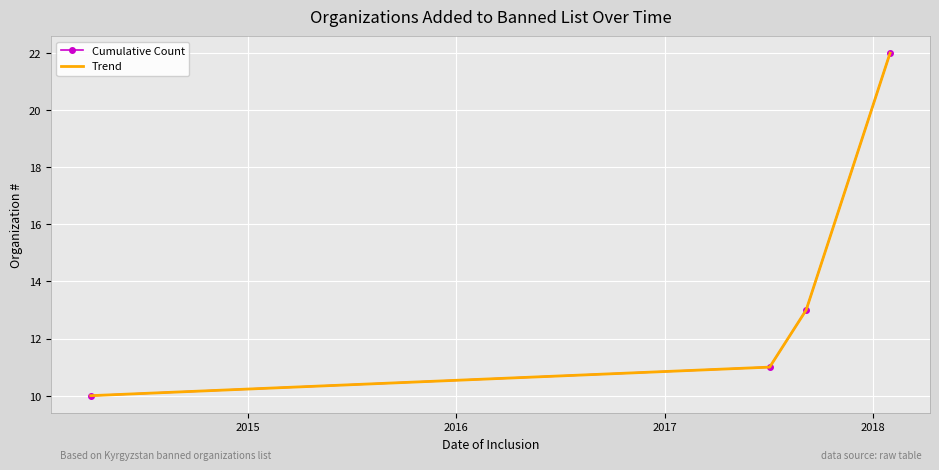

True or false: Trend and Cumulative Count intersect in this chart.

False